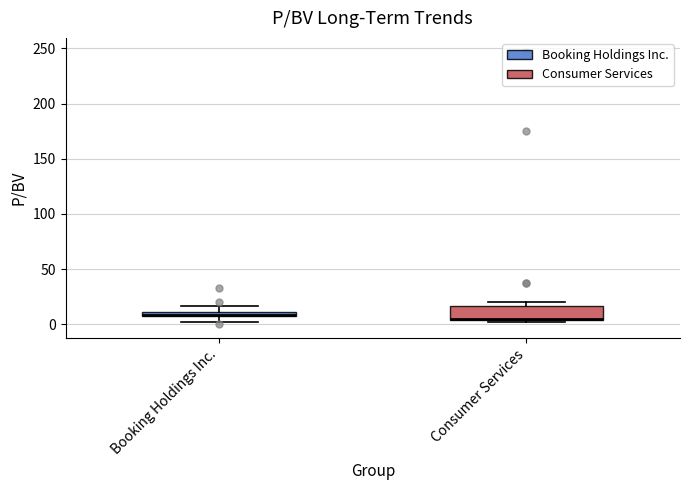

Where is the upper edge of the box for Booking Holdings Inc. on the y-axis? The values are not printed on the chart, so give them approximately, as read against the axis.

10